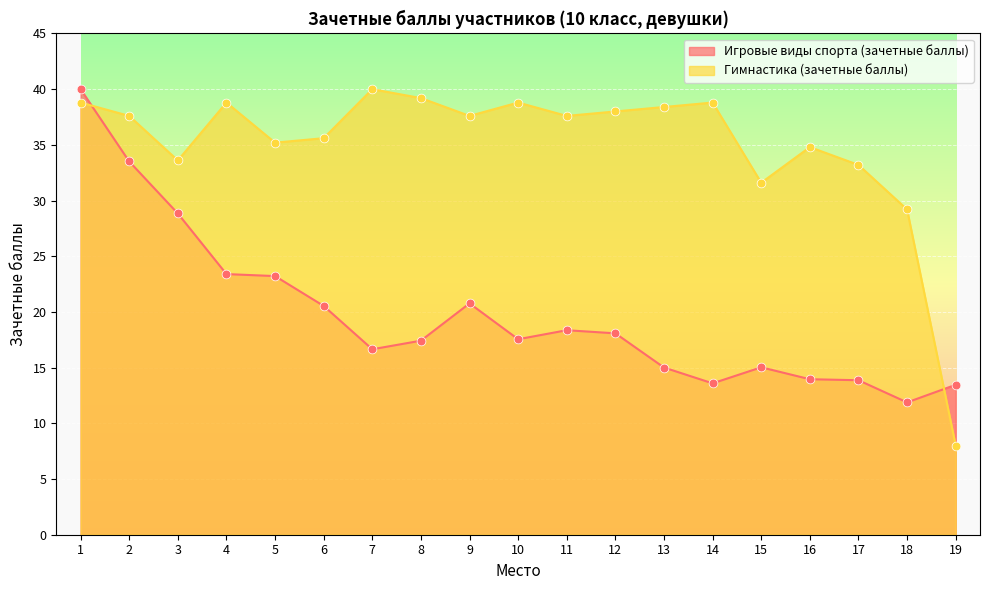

Which series has the largest total across all categories?

Гимнастика (зачетные баллы)